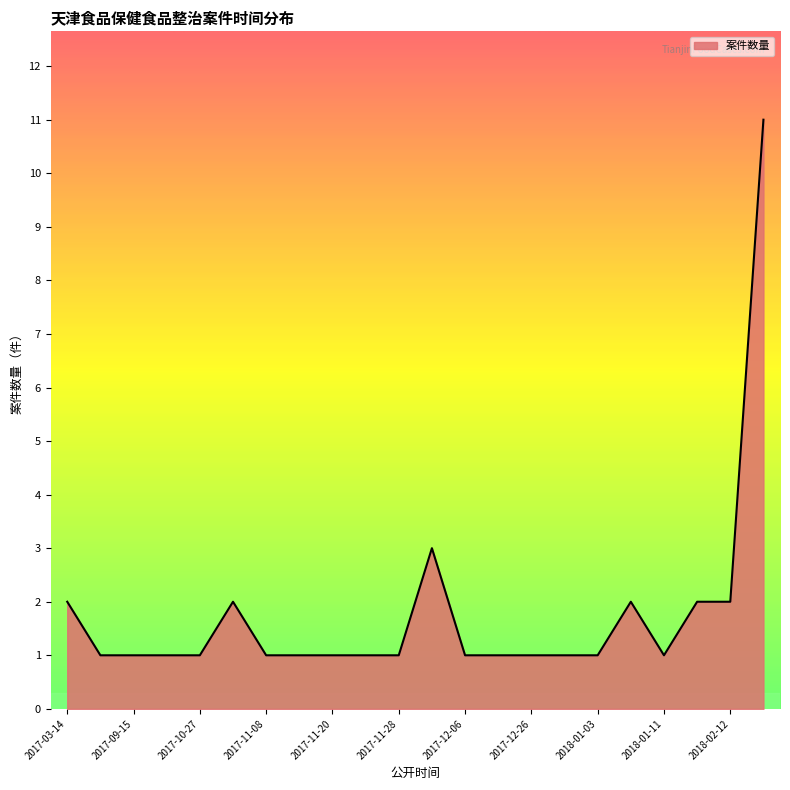

Does the chart have visible grid lines?

No